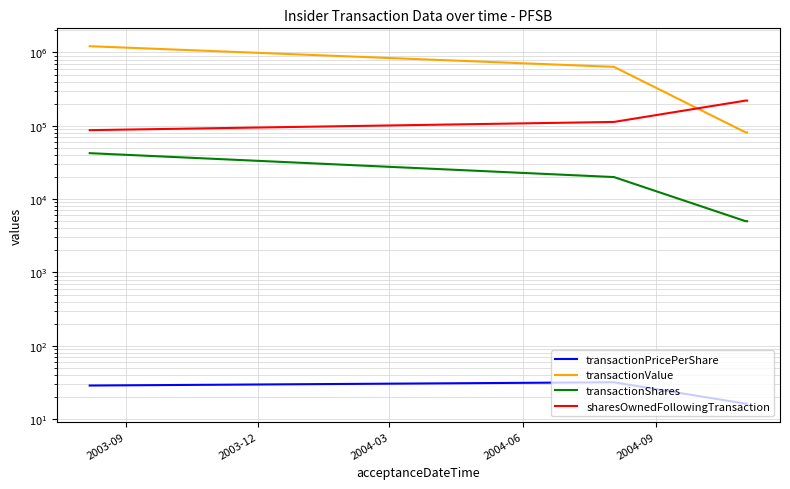

Is it true that transactionPricePerShare equals 11.1 at 2004-06?

False